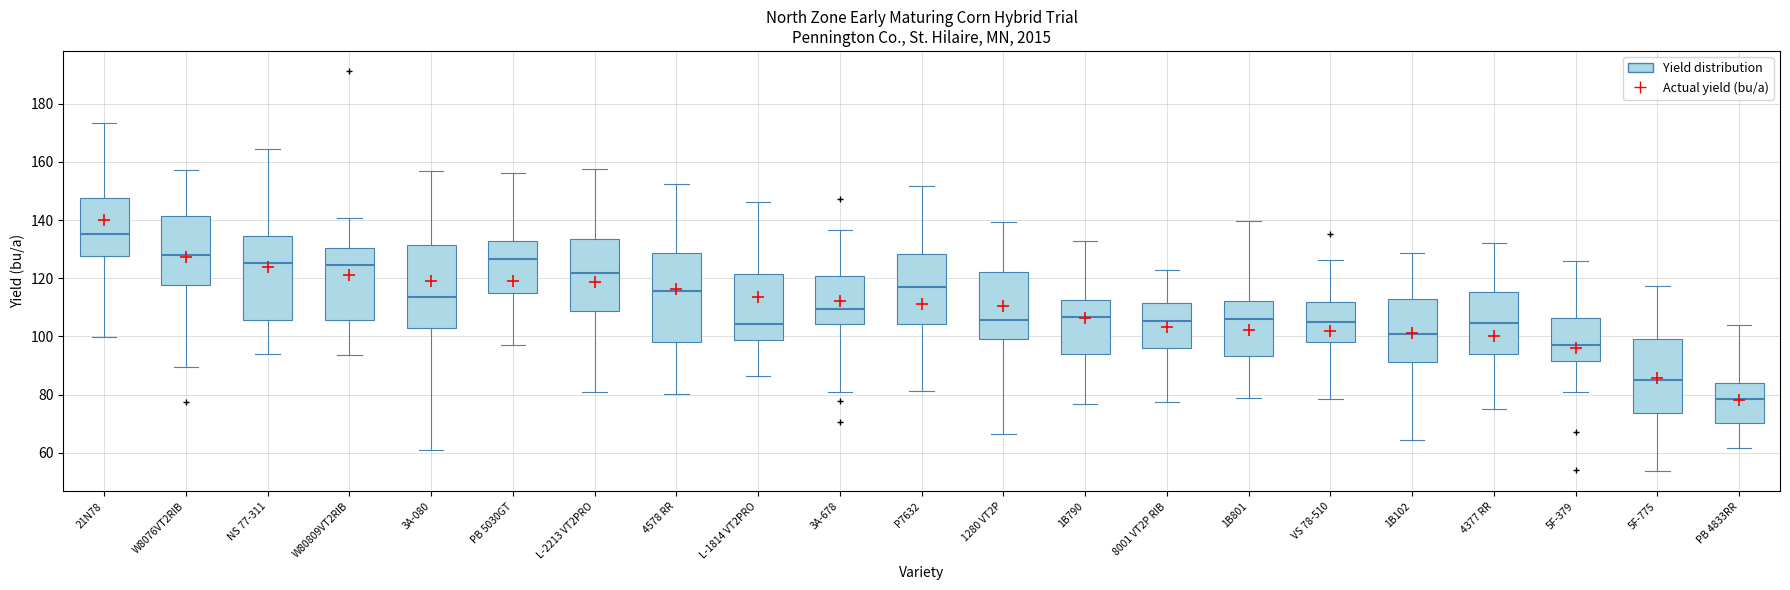

Where does the median line of the box for PB 4833RR sit on the y-axis? The values are not printed on the chart, so give them approximately, as read against the axis.

78